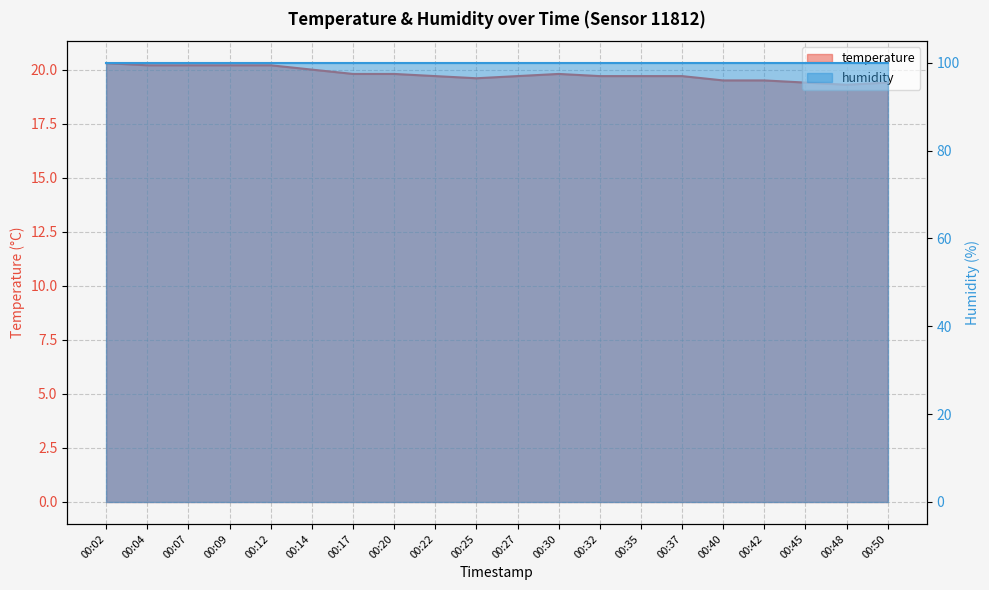

List the labels in order of value, smallest first.

00:48, 00:45, 00:50, 00:40, 00:42, 00:25, 00:22, 00:27, 00:32, 00:35, 00:37, 00:17, 00:20, 00:30, 00:14, 00:04, 00:07, 00:09, 00:12, 00:02